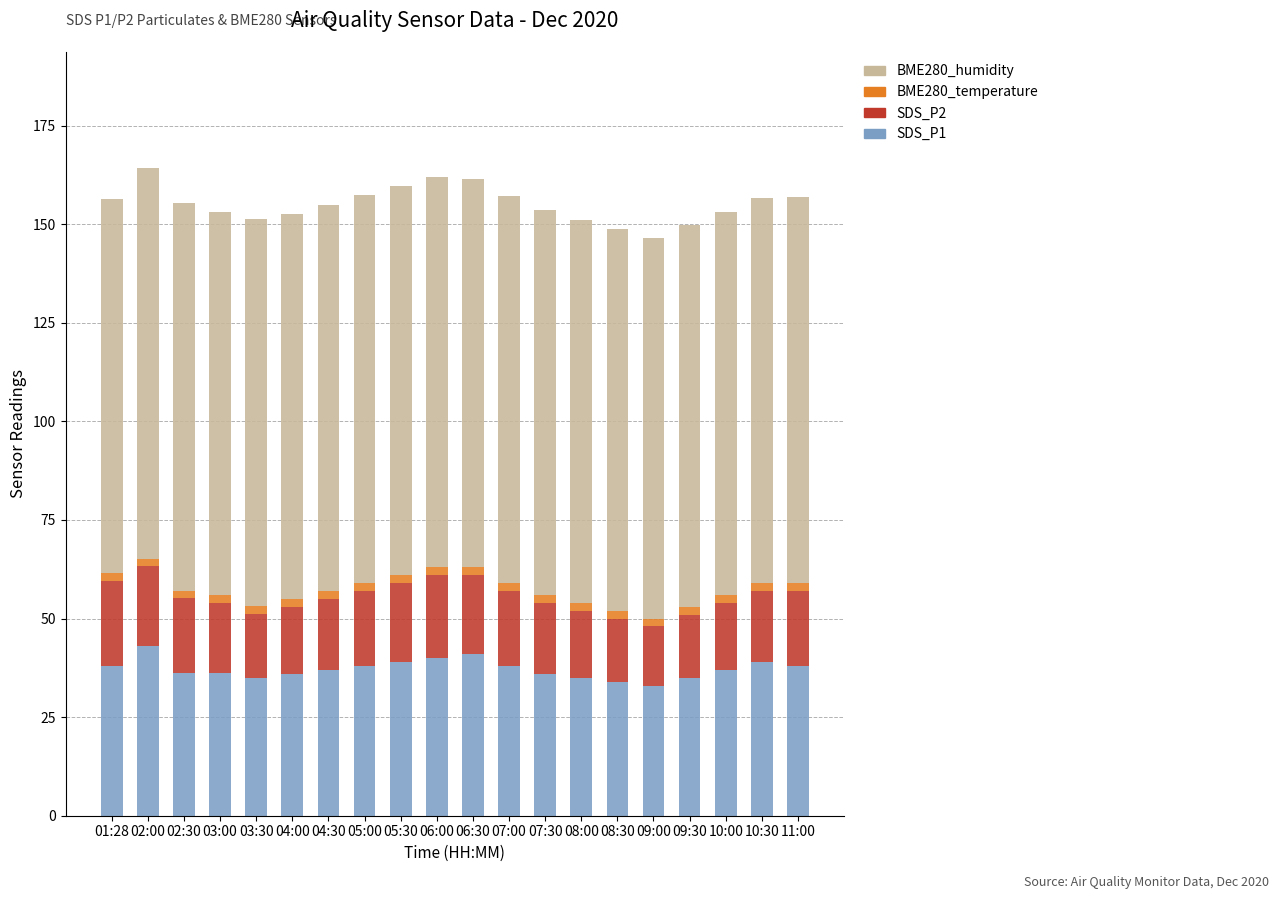

Count the number of categories in the chart.

20